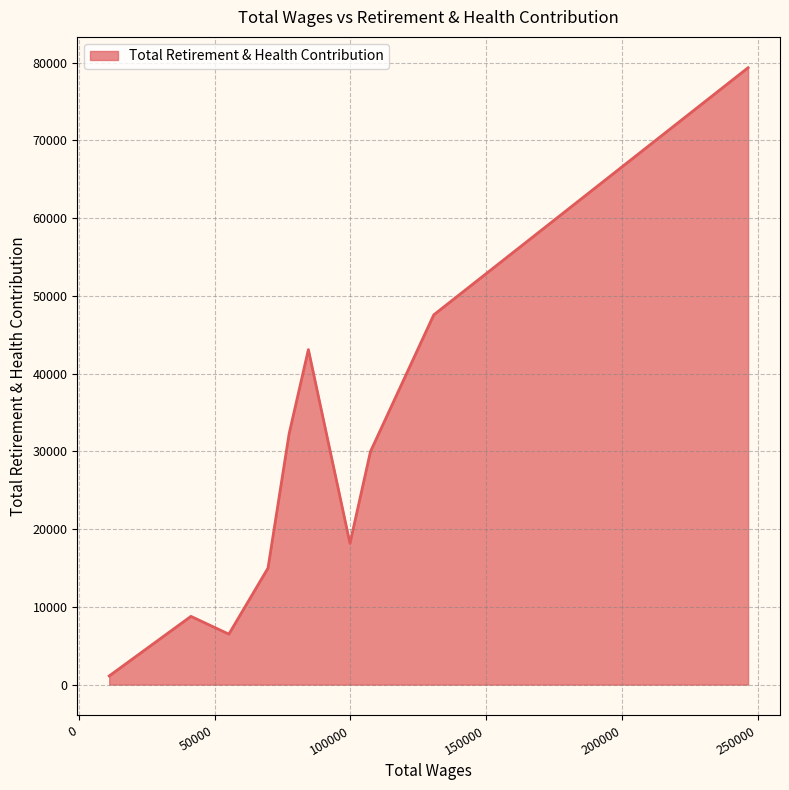

Does the chart display data point markers on the line(s)?

No